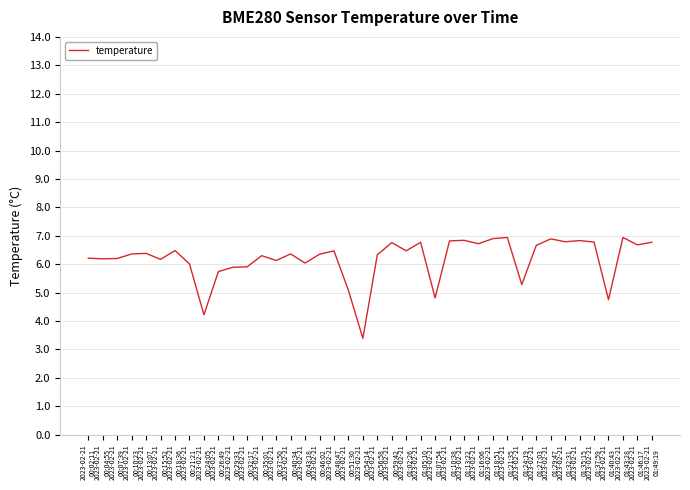

What is the smallest value displayed?

3.4